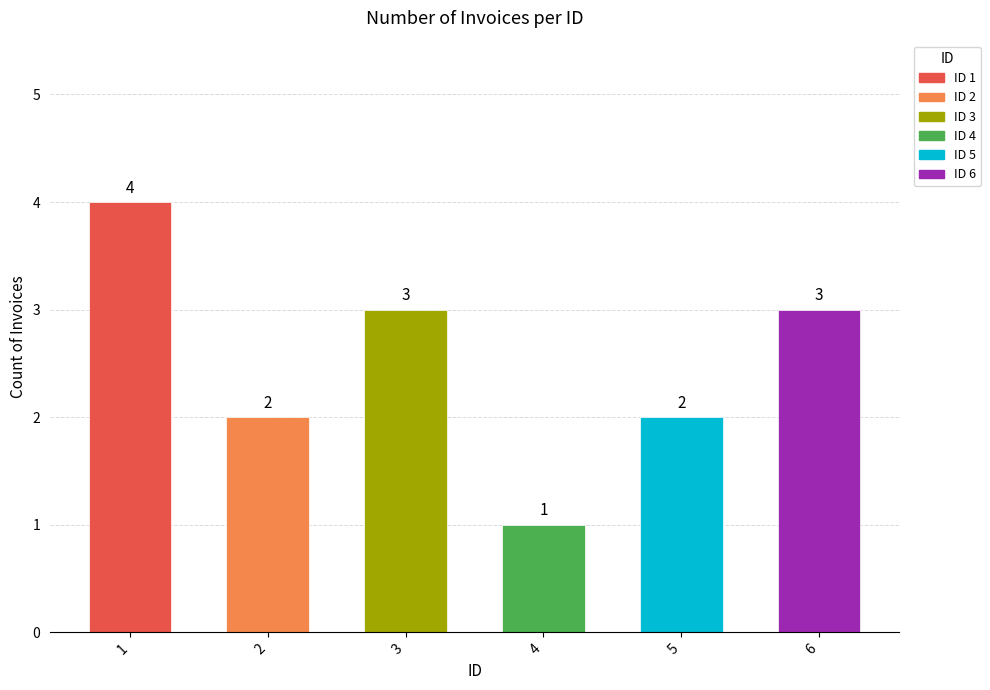

What is the value of the 4th bar from the left?

1